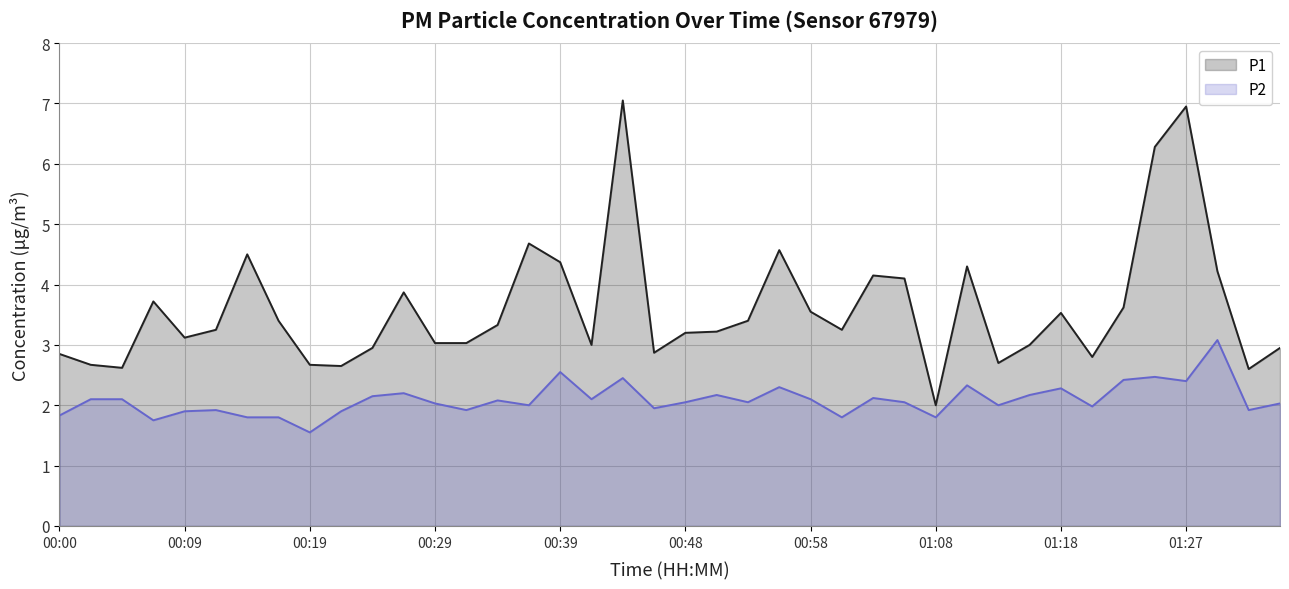

What is the value of the P2 point at the 1st from the left?

1.8